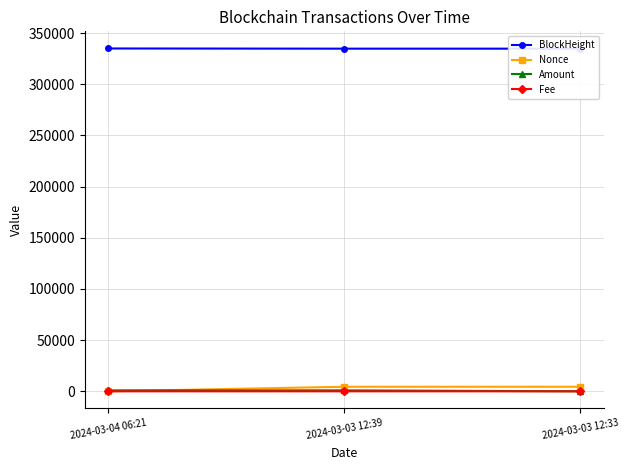

Which has a higher value, 2024-03-03 12:39 or 2024-03-03 12:33?

2024-03-03 12:39